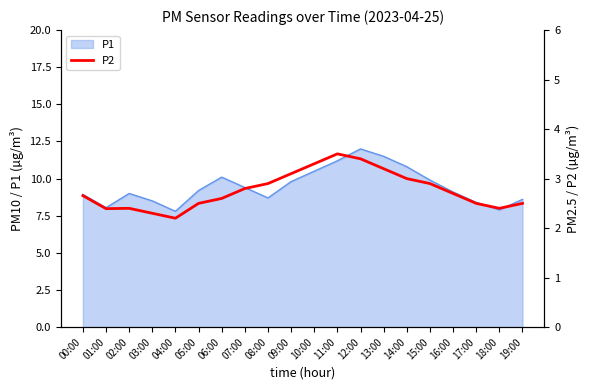

Reading left to right, transcribe all the data shown in this chart.

2.7	2.4	2.4	2.3	2.2	2.5	2.6	2.8	2.9	3.1	3.3	3.5	3.4	3.2	3.0	2.9	2.7	2.5	2.4	2.5